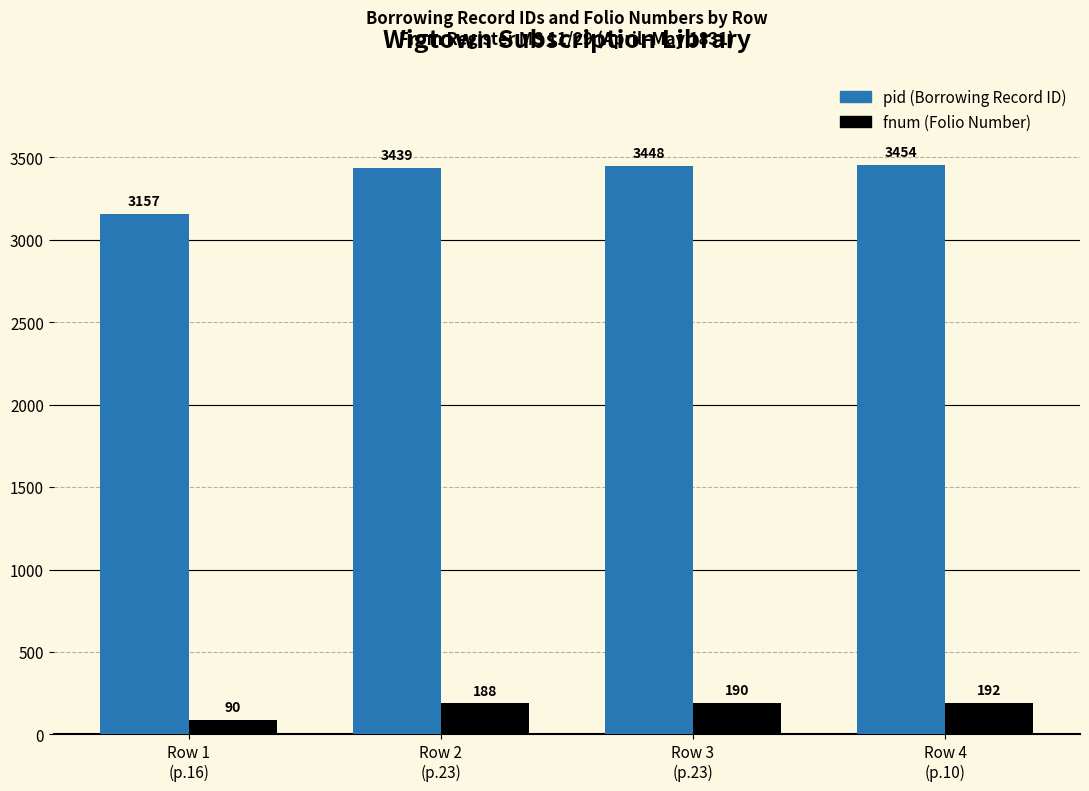

What is the minimum value shown in the chart?

90